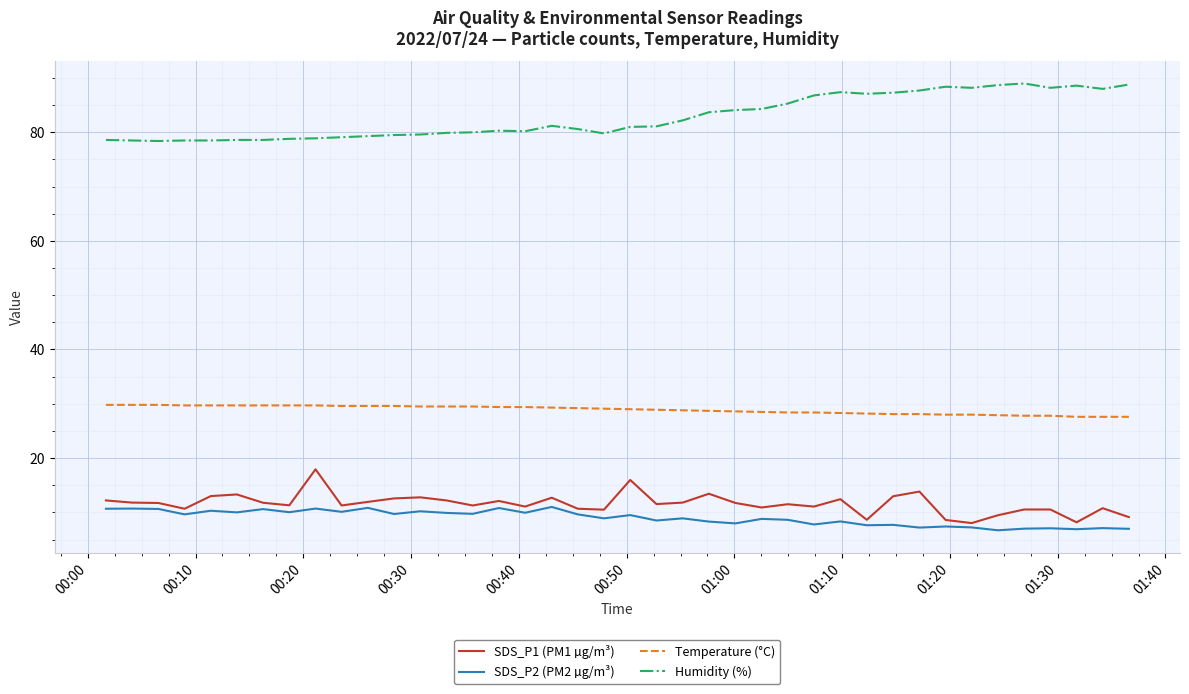

What is the average value of the SDS_P2 (PM2 µg/m³) series?

9.0